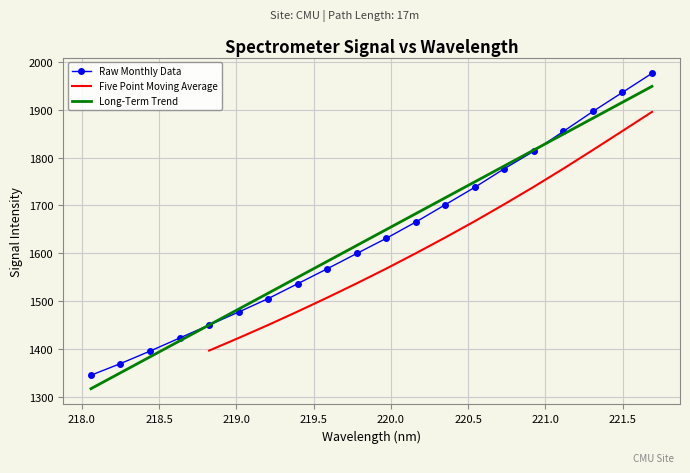

What is the value of the 11th point from the left?

1631.5